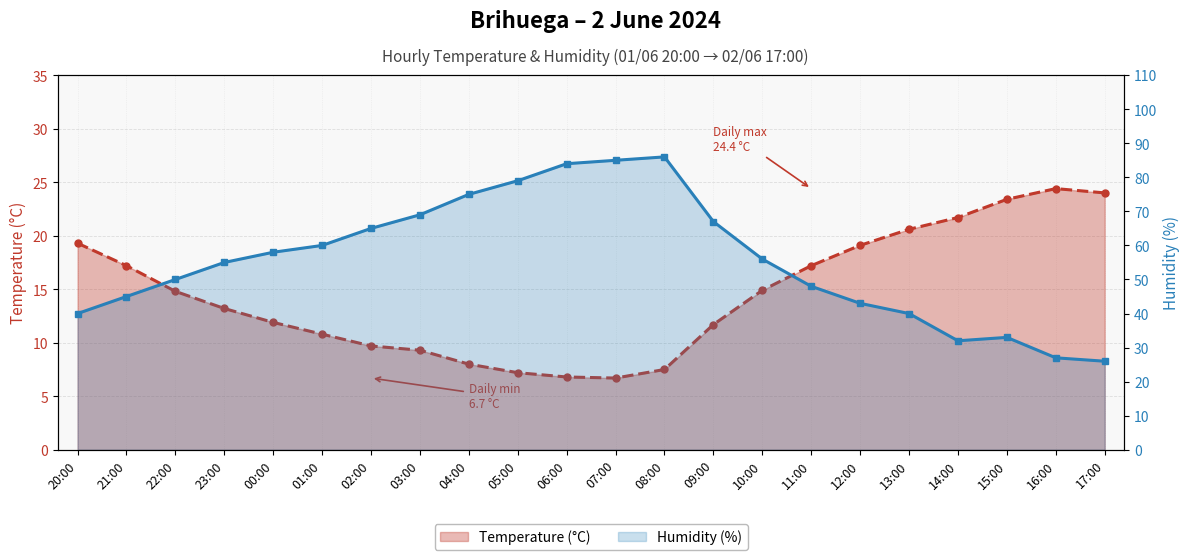

Reading left to right, extract all data points from this chart.

Temperature (°C): 19.3	17.2	14.8	13.2	11.9	10.8	9.7	9.3	8.0	7.2	6.8	6.7	7.5	11.7	14.9	17.2	19.1	20.6	21.7	23.4	24.4	24.0
Humidity (%): 40.0	45.0	50.0	55.0	58.0	60.0	65.0	69.0	75.0	79.0	84.0	85.0	86.0	67.0	56.0	48.0	43.0	40.0	32.0	33.0	27.0	26.0